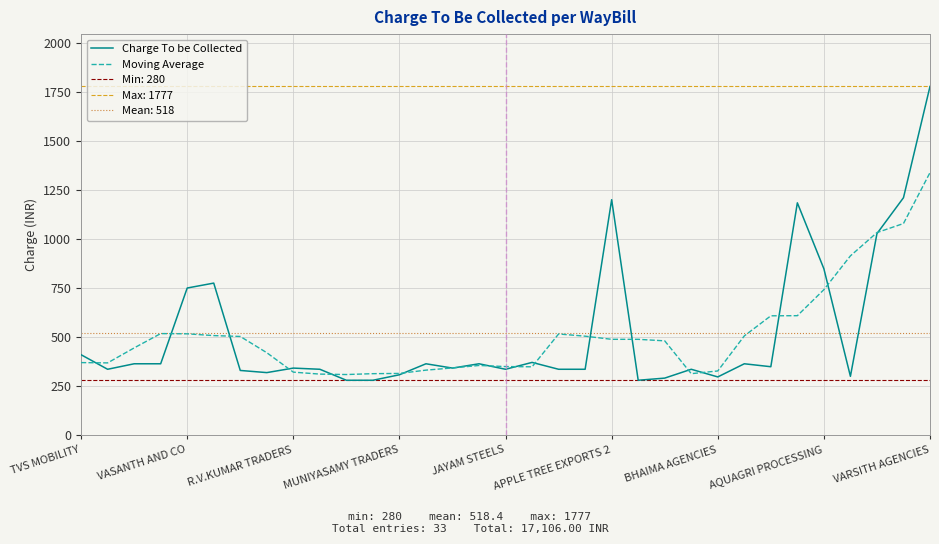

Does the chart display data point markers on the line(s)?

No